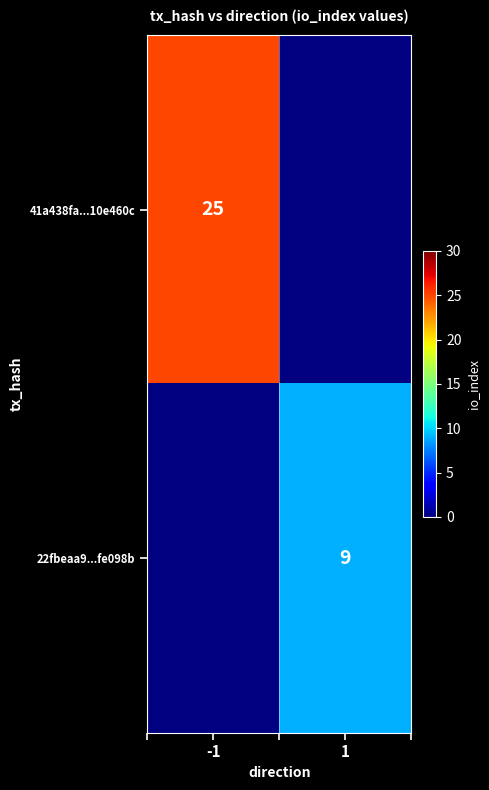

Is it true that 41a438fa...10e460c equals 35 at -1?

False